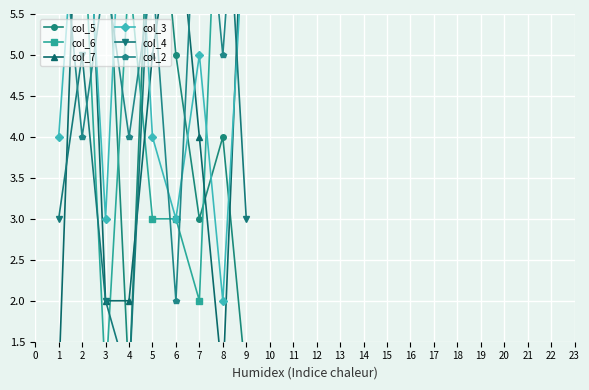

Where is col_2 nearest to the value 5?

8